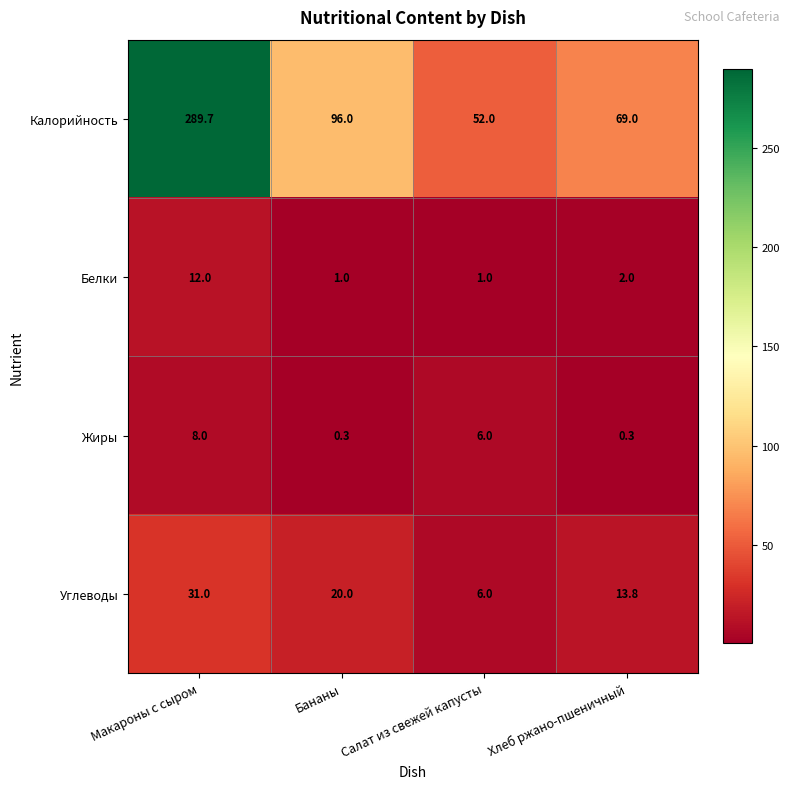

Reading right to left, extract all data points from this chart.

Калорийность: Хлеб ржано-пшеничный=69.0	Салат из свежей капусты=52.0	Бананы=96.0	Макароны с сыром=289.7
Белки: Хлеб ржано-пшеничный=2.0	Салат из свежей капусты=1.0	Бананы=1.0	Макароны с сыром=12.0
Жиры: Хлеб ржано-пшеничный=0.3	Салат из свежей капусты=6.0	Бананы=0.3	Макароны с сыром=8.0
Углеводы: Хлеб ржано-пшеничный=13.8	Салат из свежей капусты=6.0	Бананы=20.0	Макароны с сыром=31.0